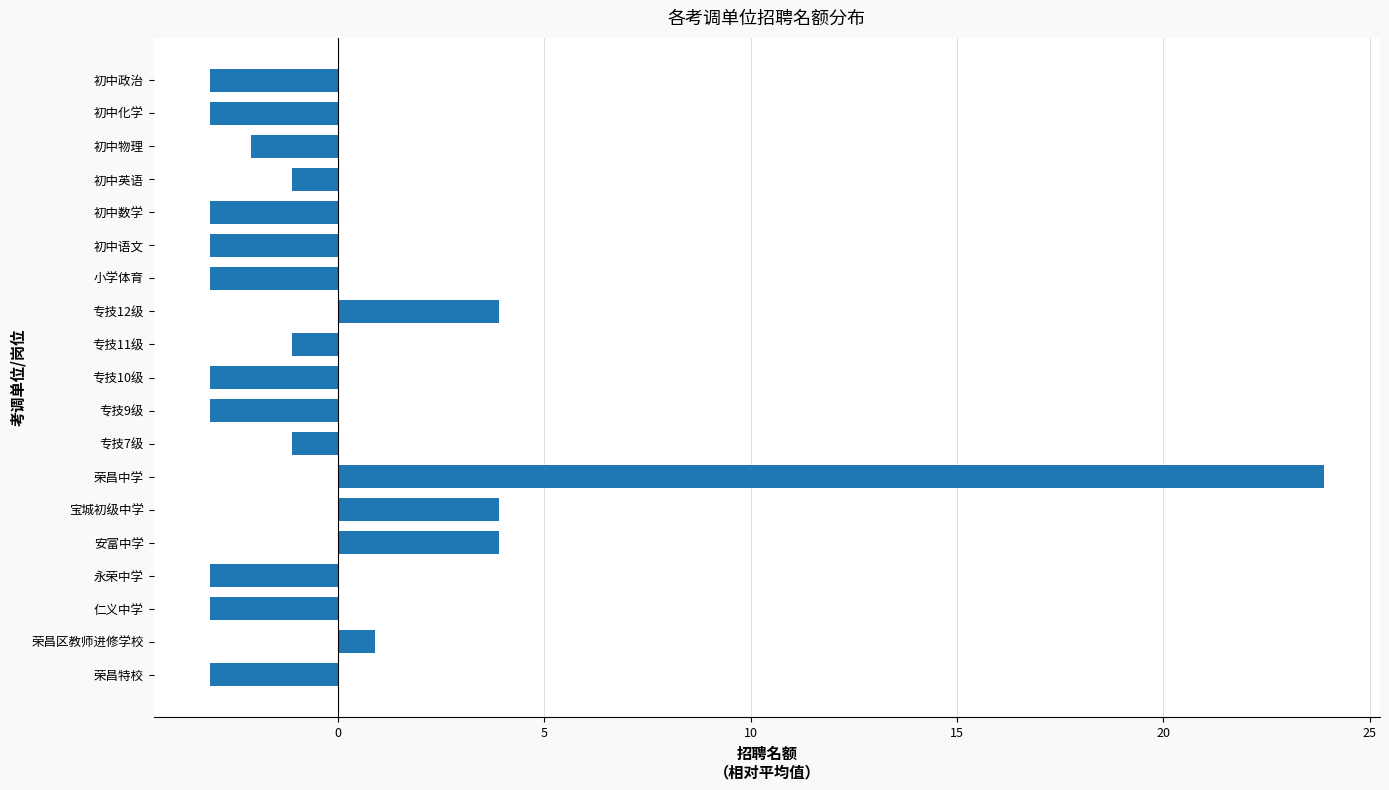

How many categories are shown in the chart?

19